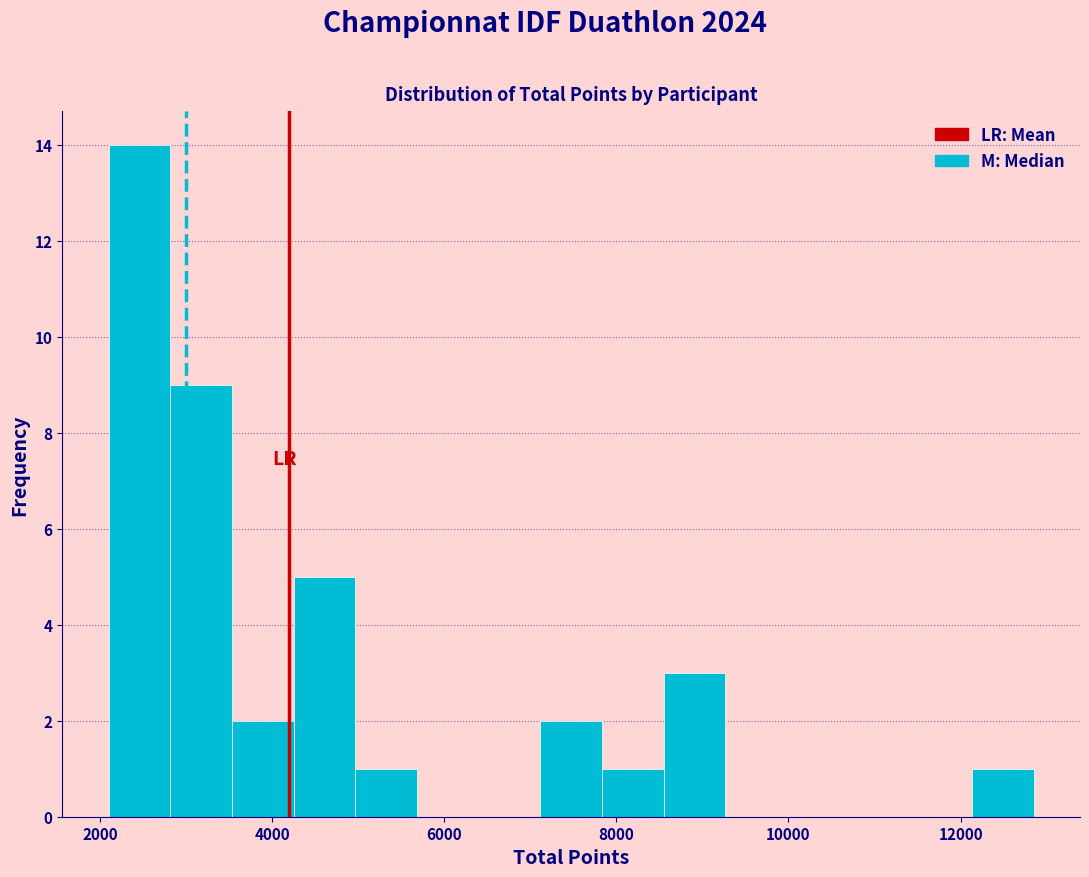

Read against the x-axis, roughly where is the centre of the tallest bar?

2400